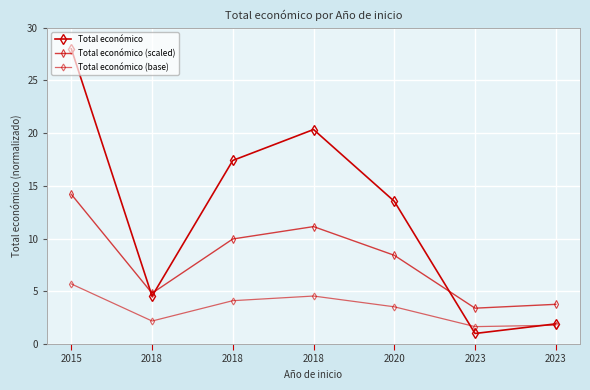

What is the sum of all Total económico (scaled) values?

55.7